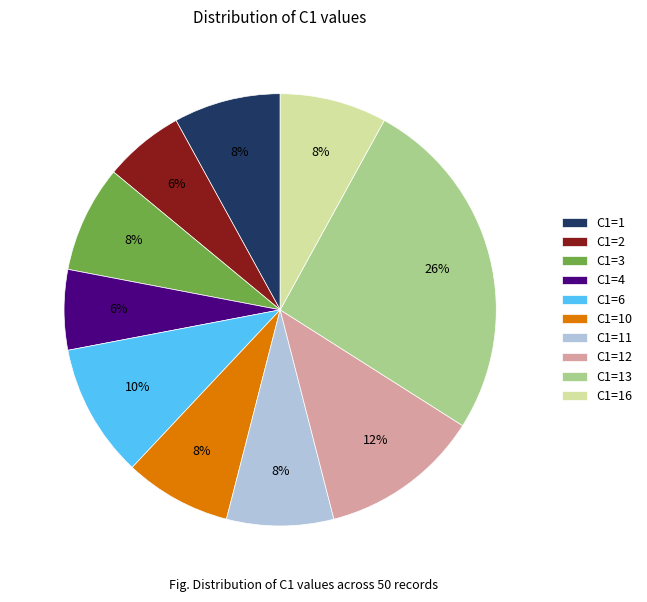

Which has a higher value, C1=2 or C1=13?

C1=13